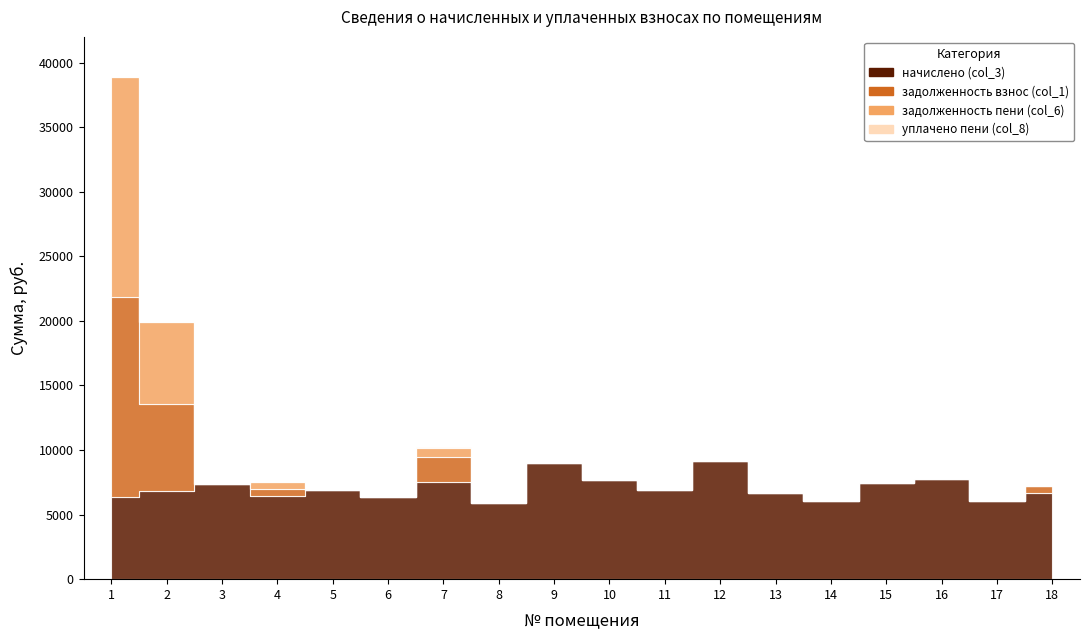

How many lines are shown in the chart?

4